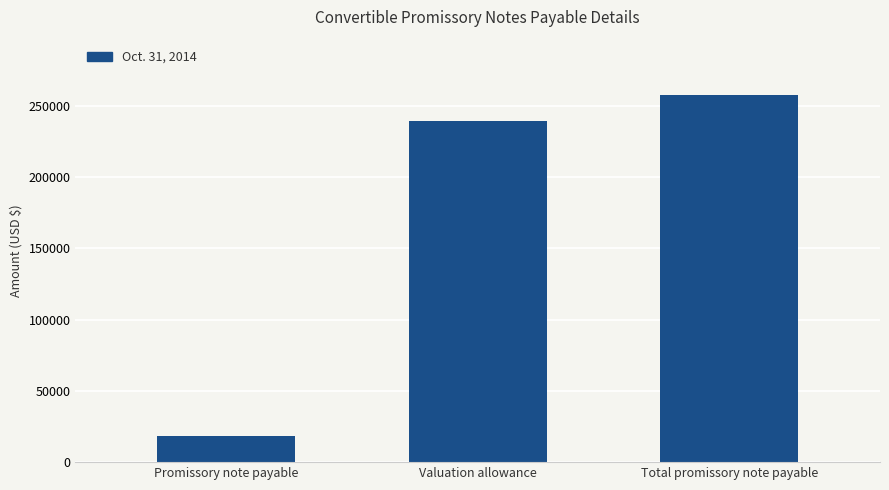

At which category does the chart reach its minimum across all series?

Promissory note payable